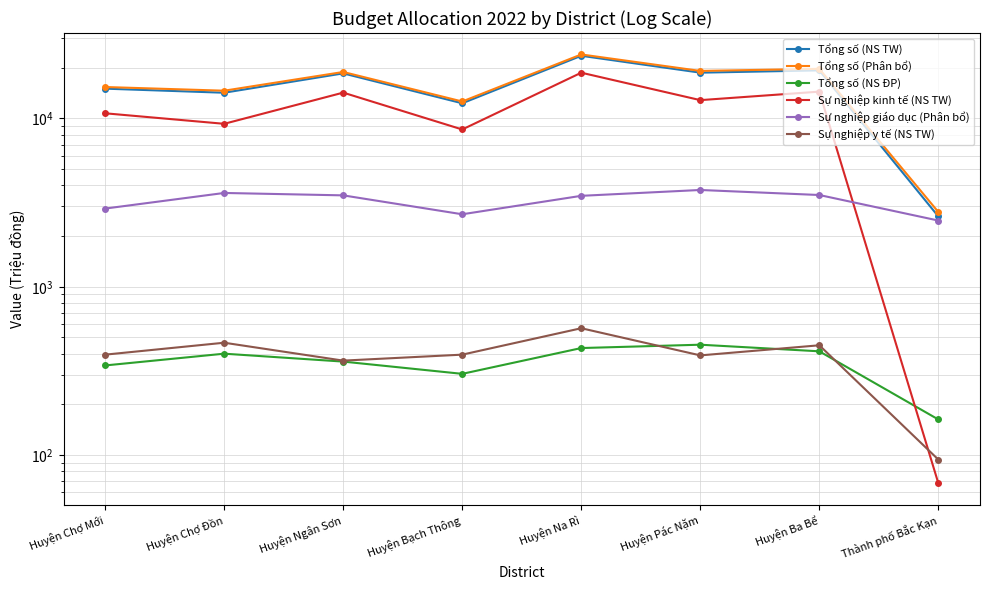

How many values in the Tổng số (NS TW) series are below 18531?

4